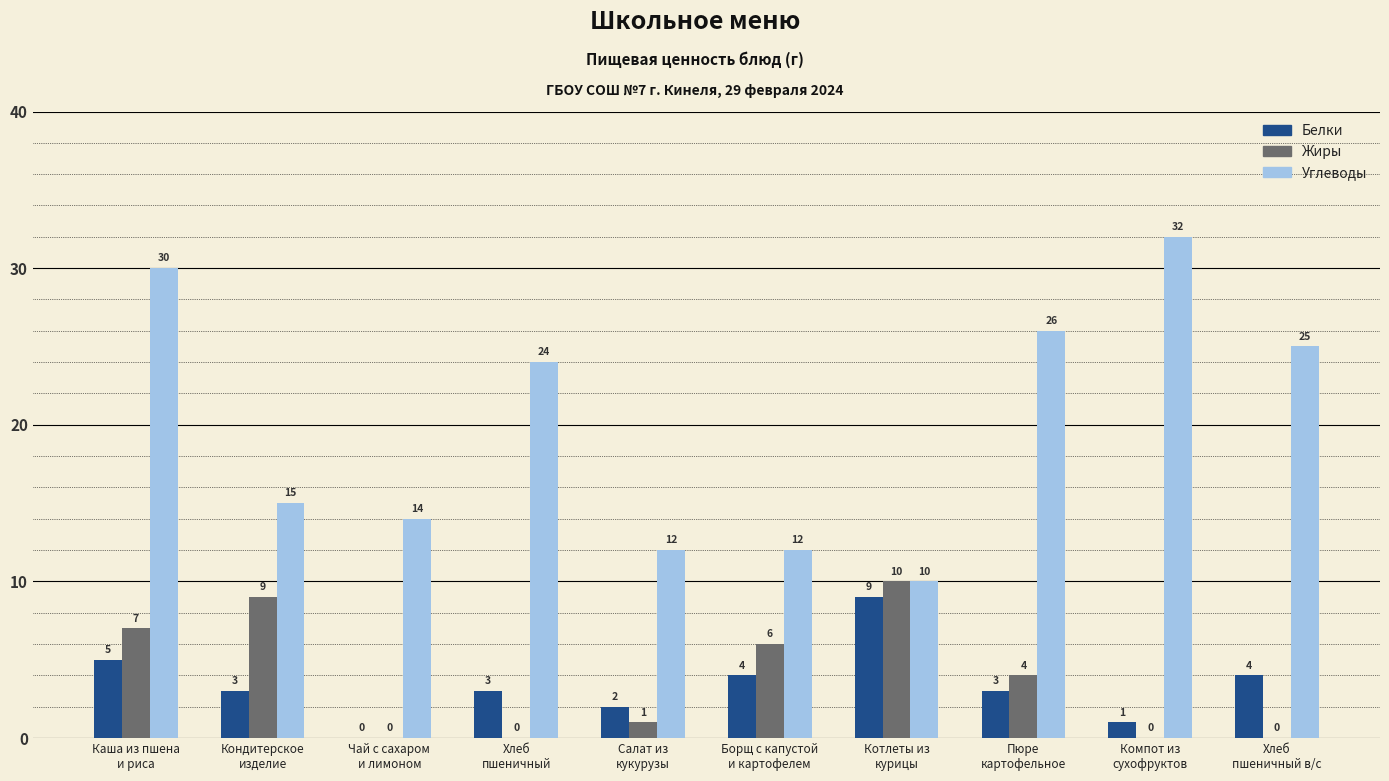

Which series has the widest spread of values?

Углеводы